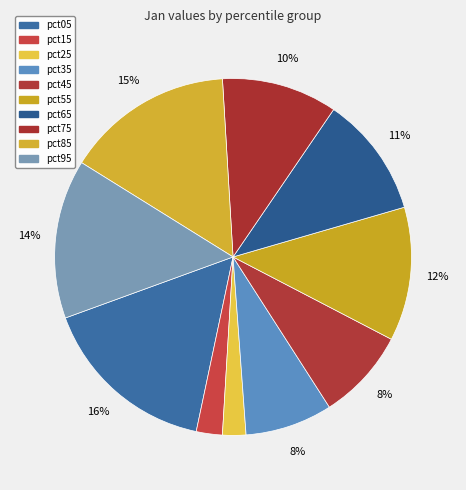

How many segments does this pie chart have?

10